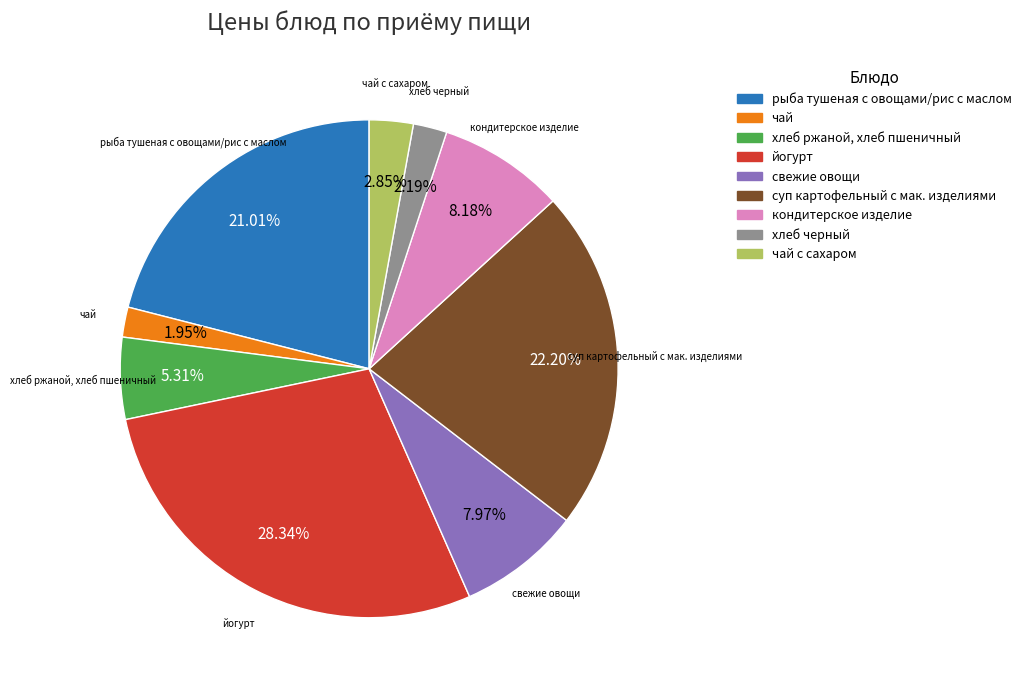

Does any single category account for the majority?

No